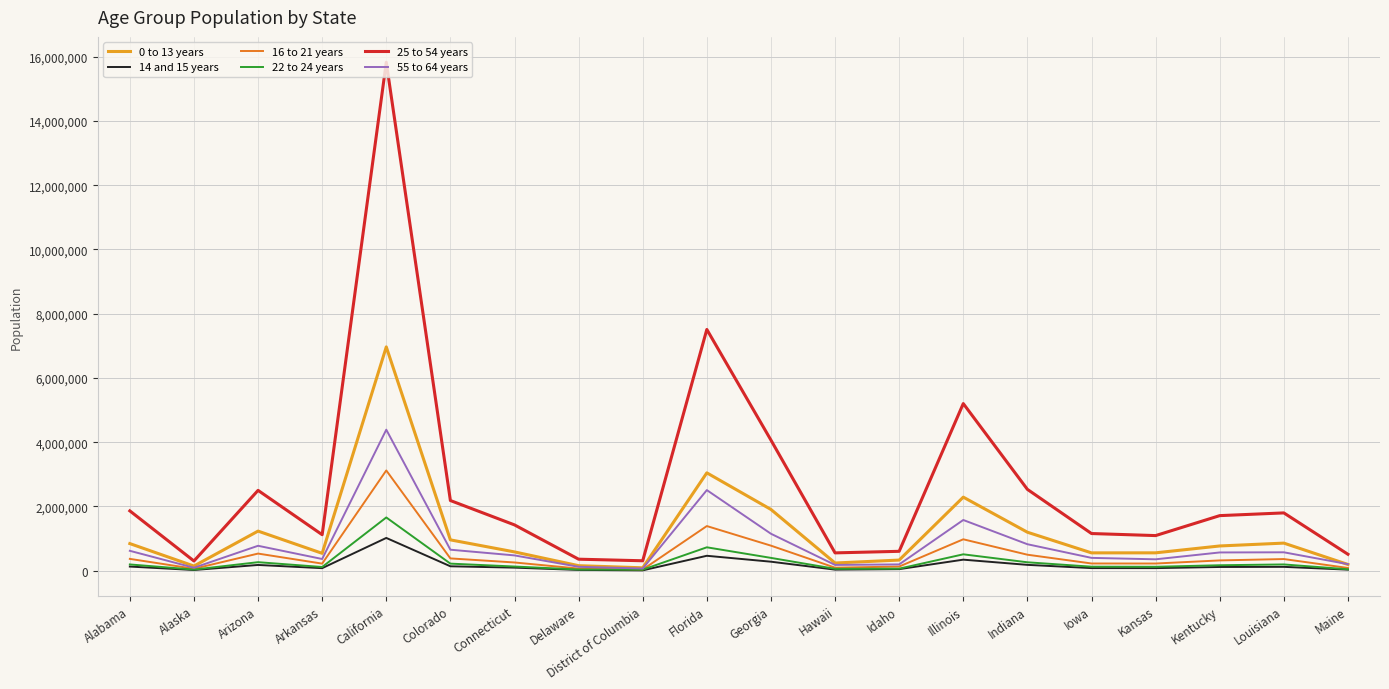

Which series has the largest range (max minus min)?

25 to 54 years